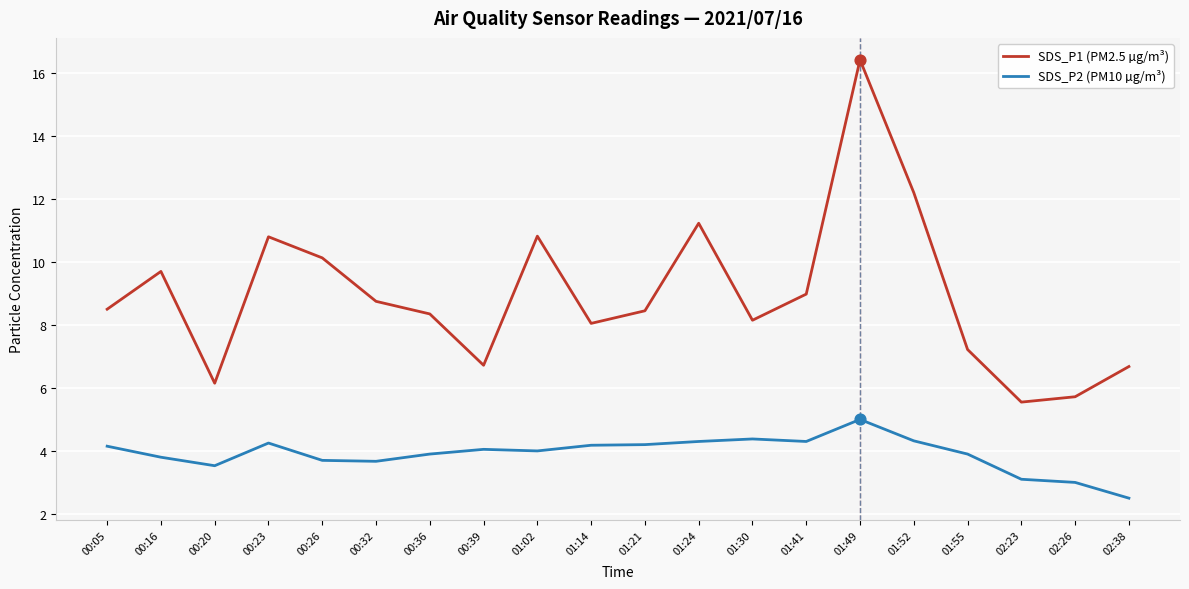

Which series has the widest spread of values?

SDS_P1 (PM2.5 µg/m³)